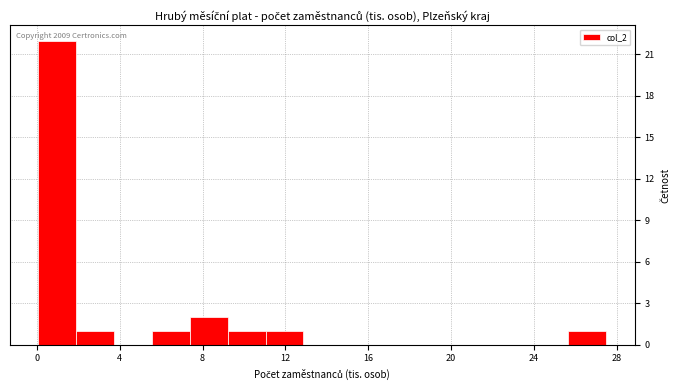

Around what value on the x-axis is the tallest bar? Give the approximate position of its centre, as read against the axis.

1.0